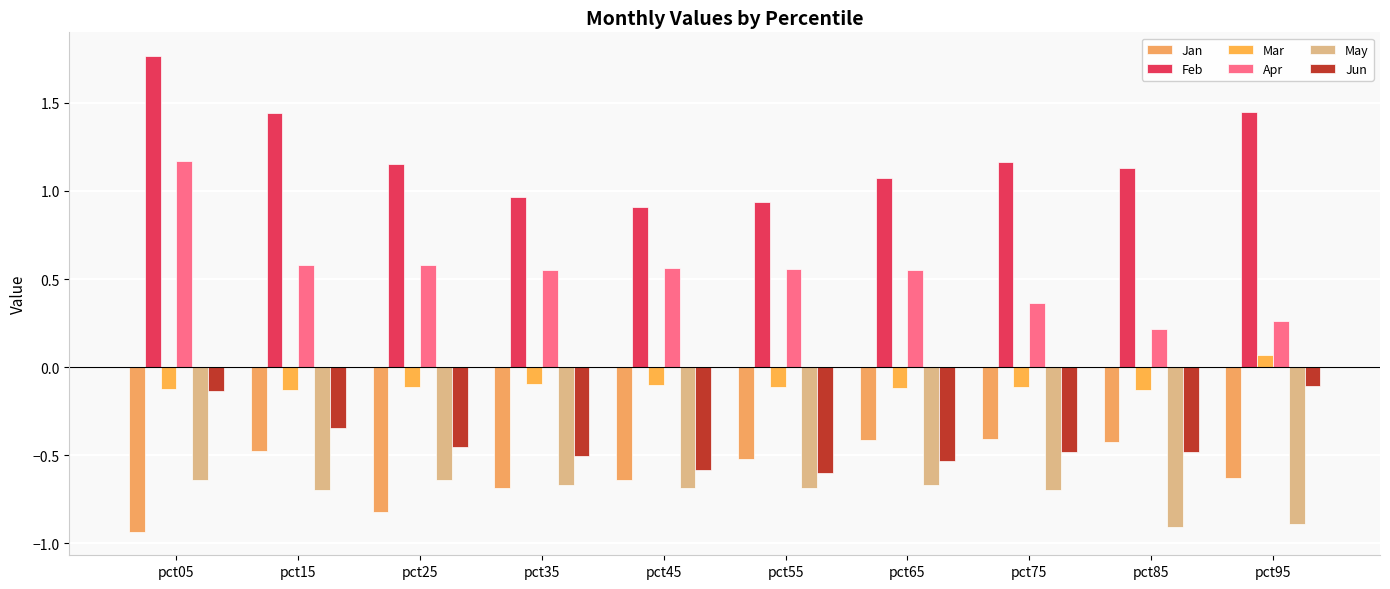

True or false: Jan has a value of -0.7 at pct65.

False